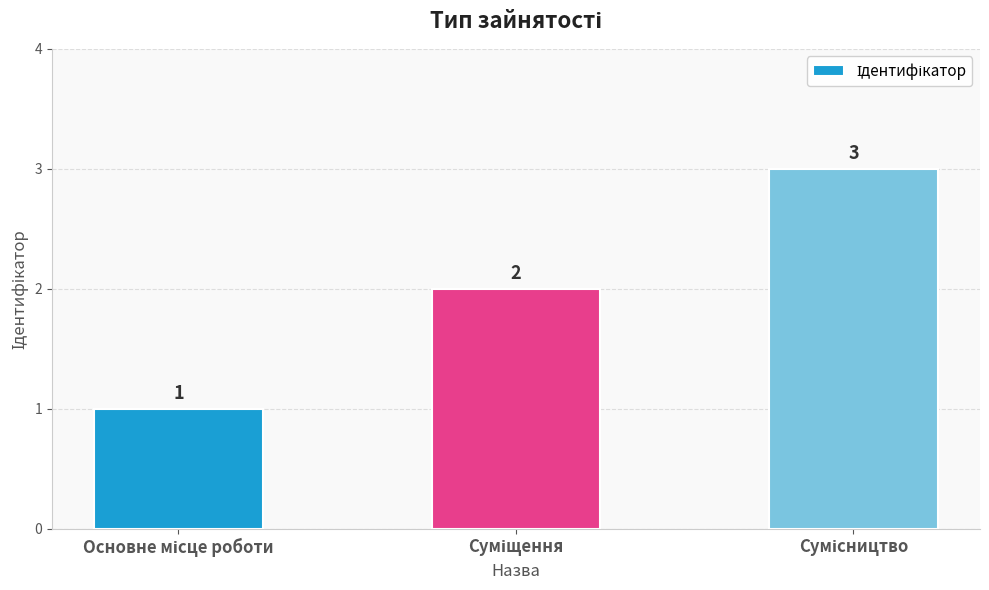

How many values are between 1 and 3?

3